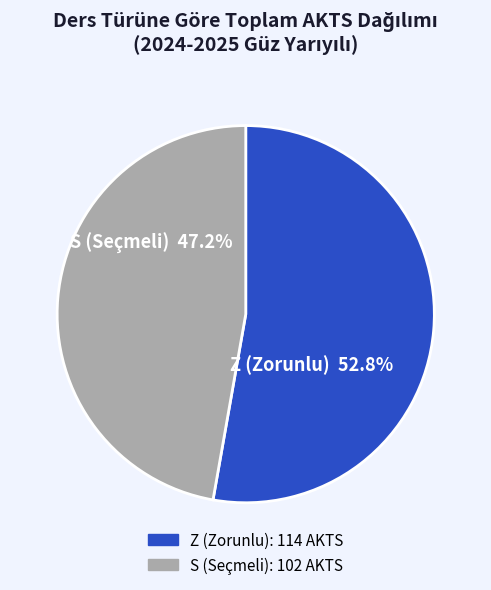

Rank the categories by value from lowest to highest.

S, Z